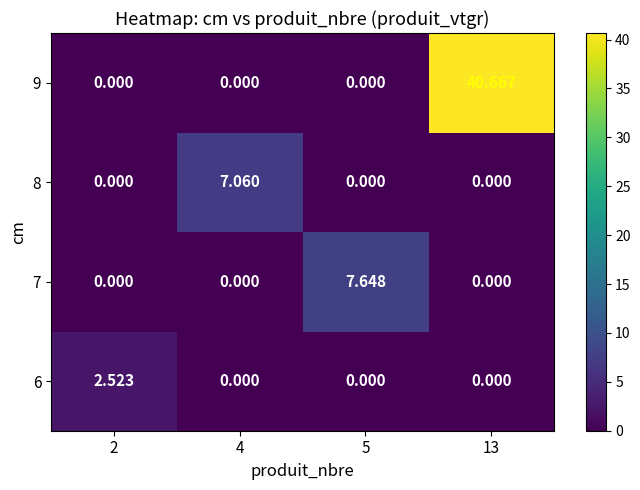

What is the total value across all series at 13?

40.7